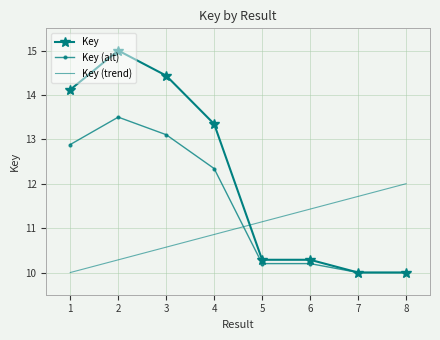

What is the difference between the maximum and second lowest values in the Key (alt) series?

3.5